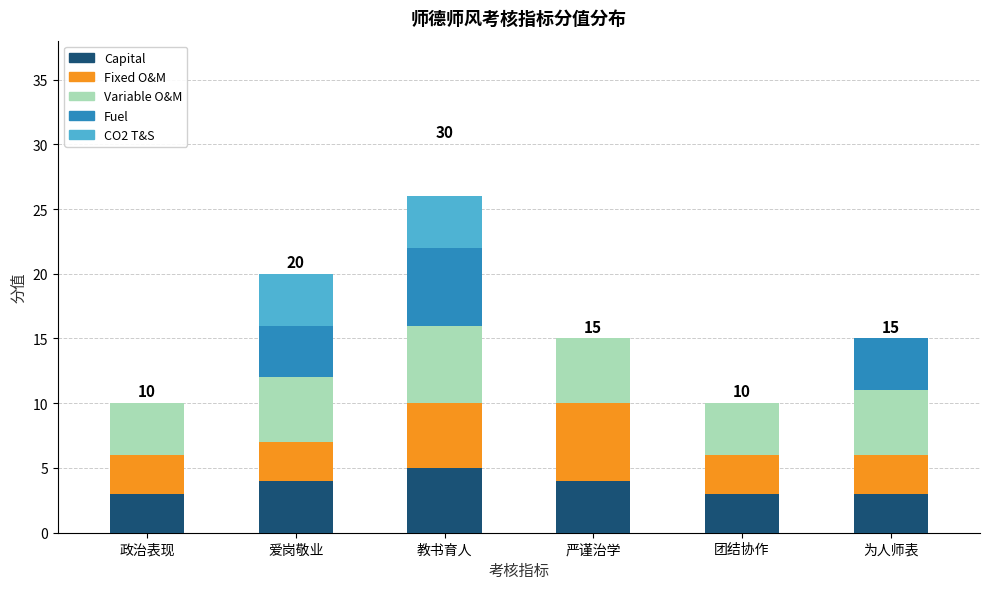

Is it true that Capital equals 5 at 团结协作?

False